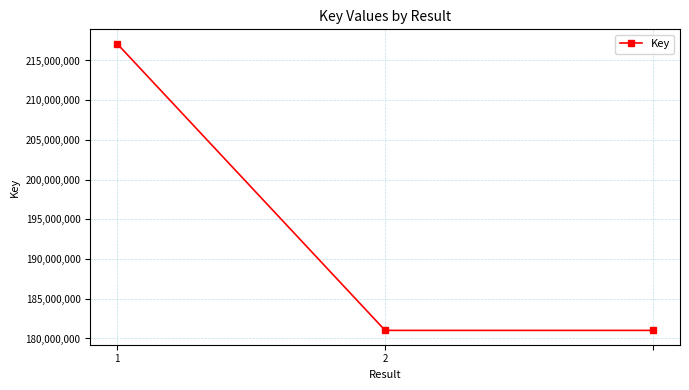

What is the minimum value shown in the chart?

181021157